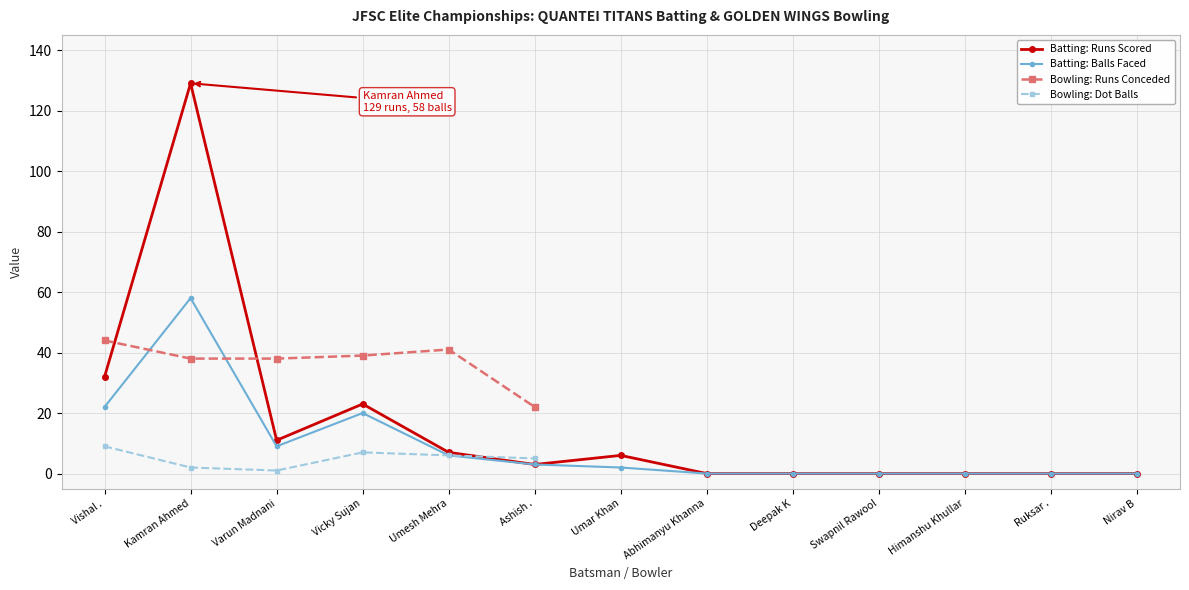

True or false: Balls and Runs intersect in this chart.

False